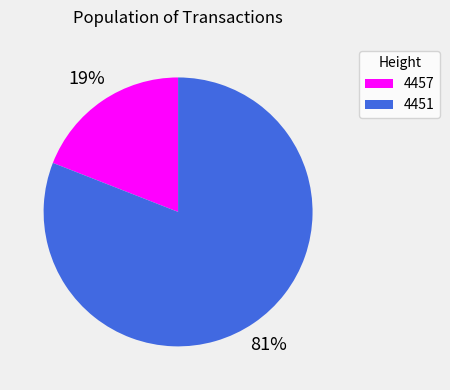

How many segments does this pie chart have?

2